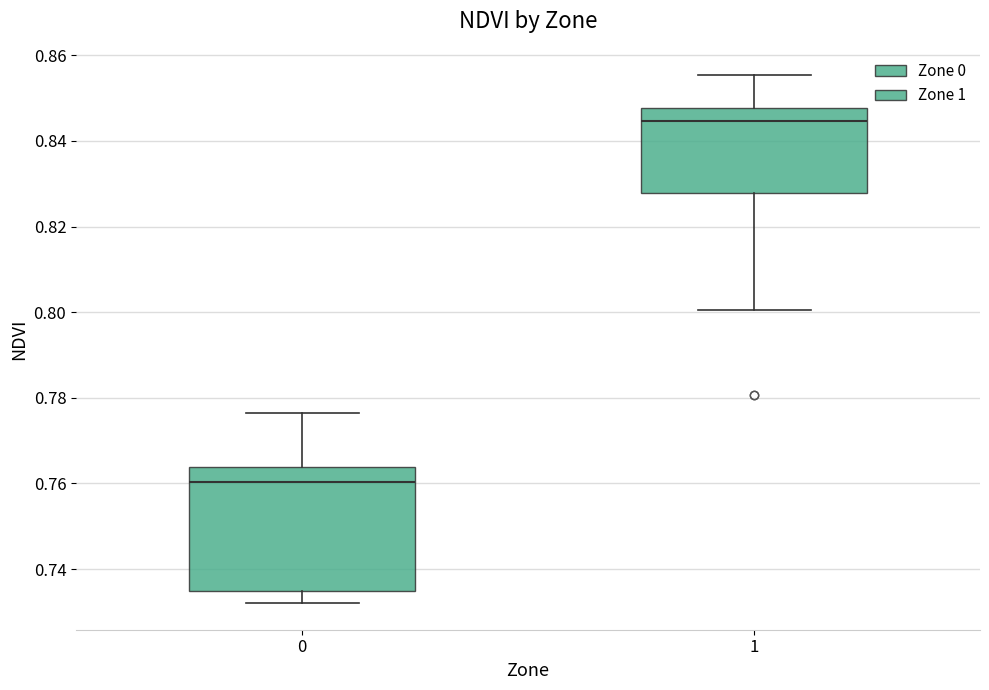

Where does the lower whisker of the box at x = 0 end on the y-axis? The values are not printed on the chart, so give them approximately, as read against the axis.

0.732